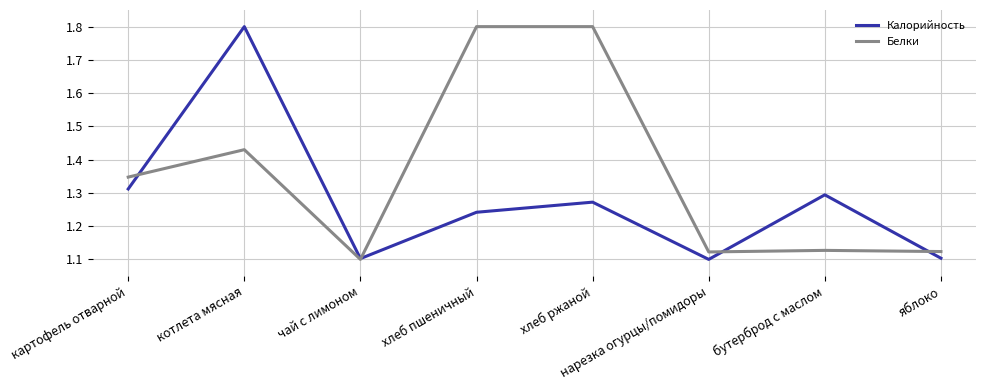

At which category is the sum across all series the highest?

котлета мясная